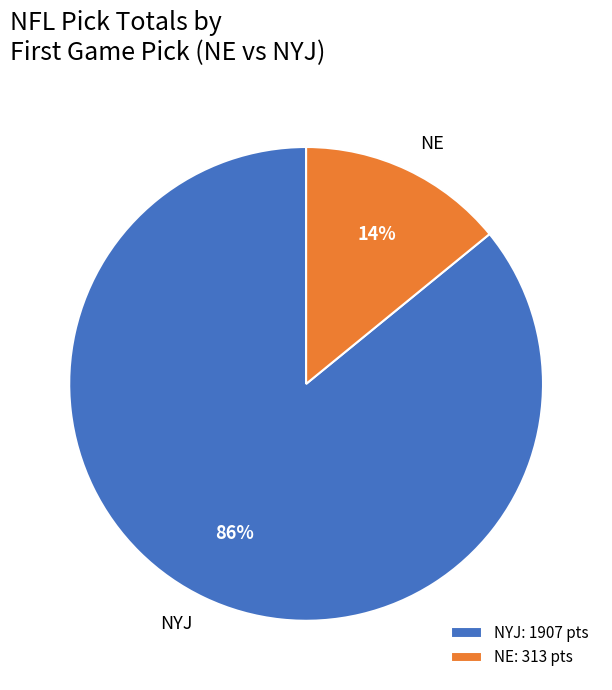

Which has a higher value, NE or NYJ?

NYJ